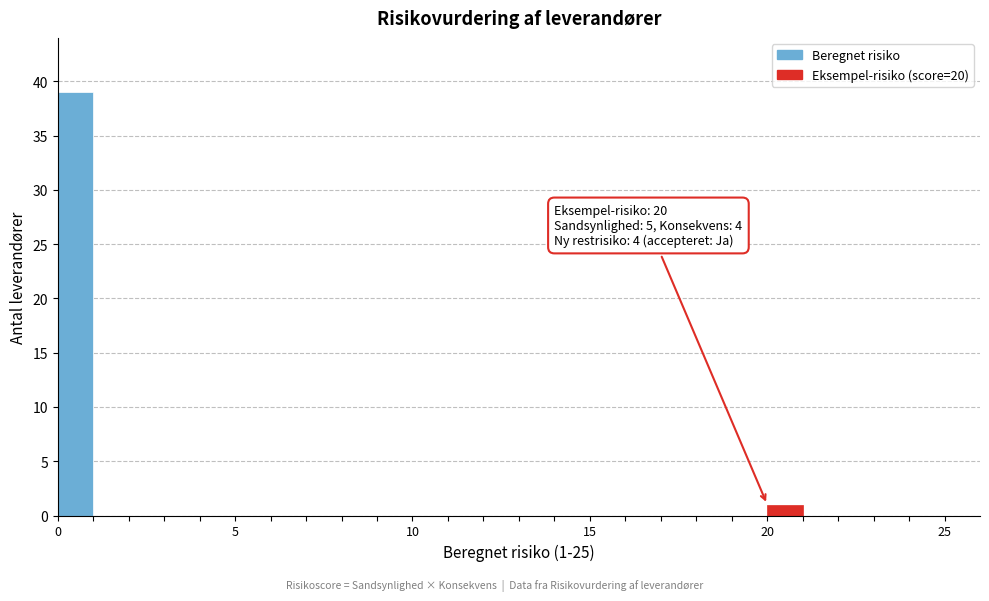

Around what value on the x-axis is the tallest bar? Give the approximate position of its centre, as read against the axis.

0.5